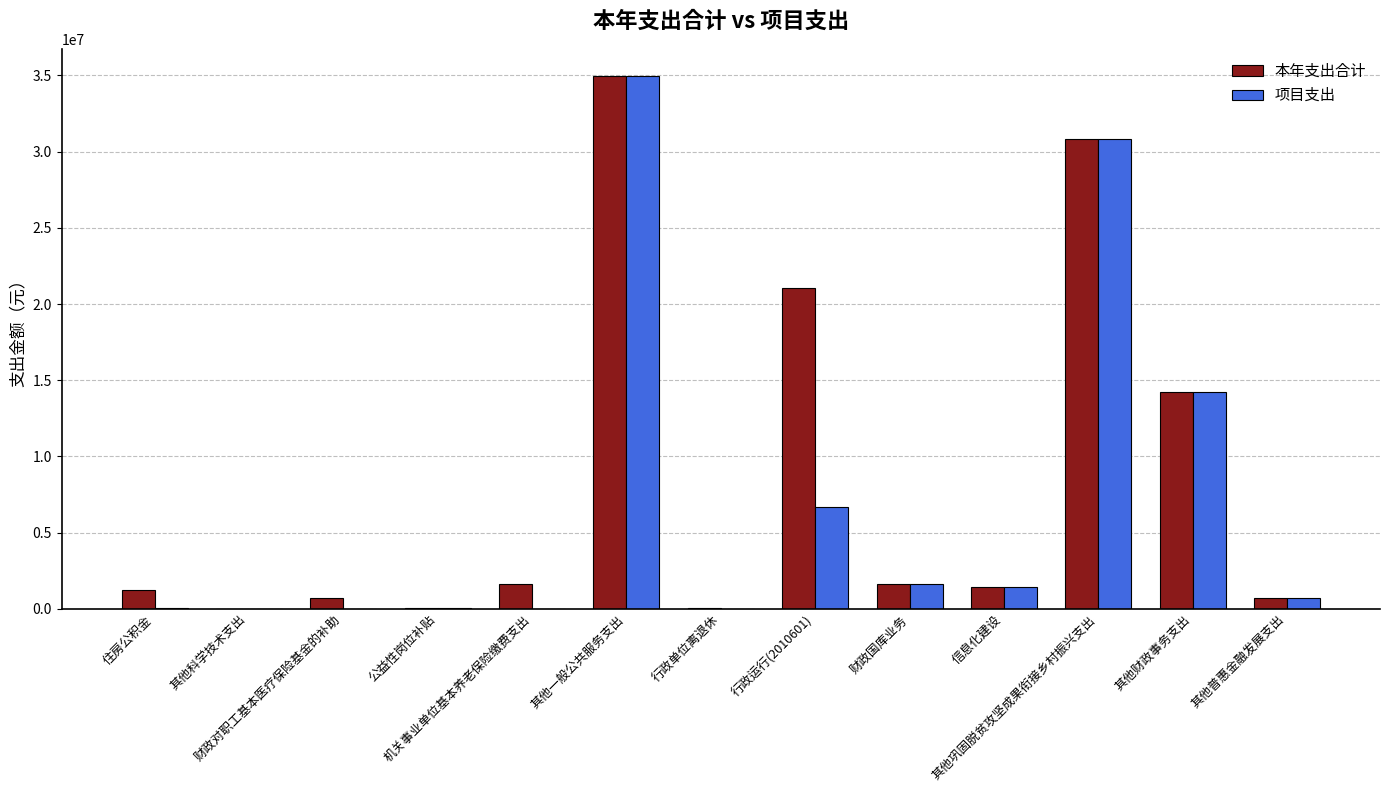

What is the sum of all 项目支出 values?

90642816.6